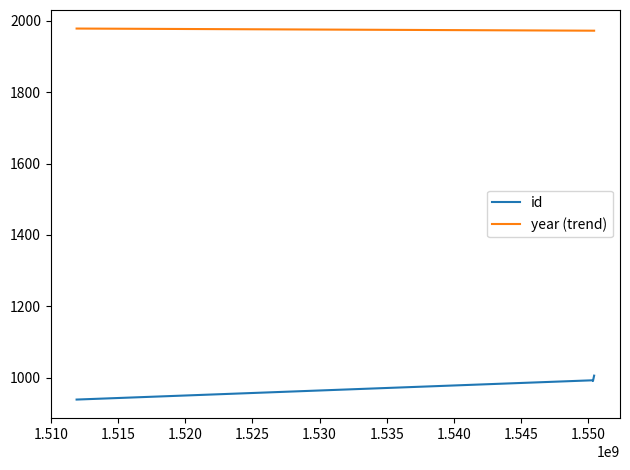

What are all the series names shown in the legend?

id, year (trend)